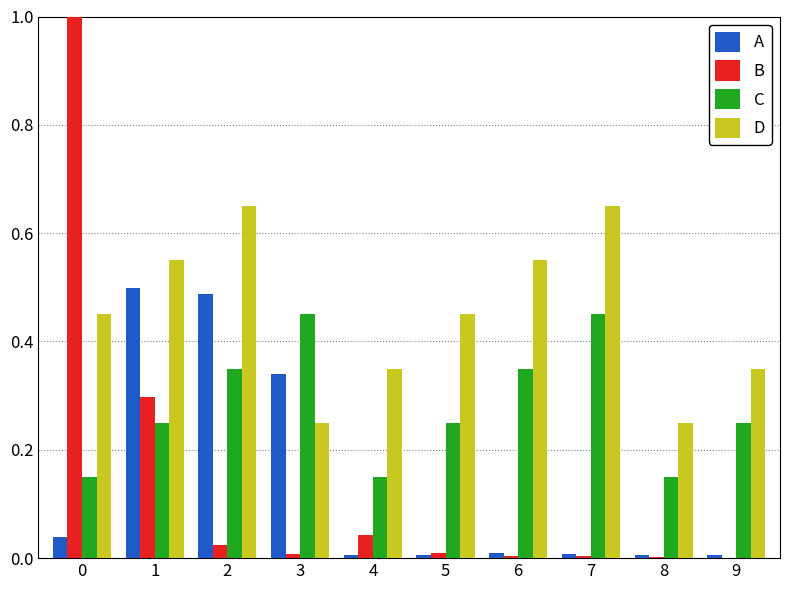

The C series shows 0.3 at 2. True or false?

True